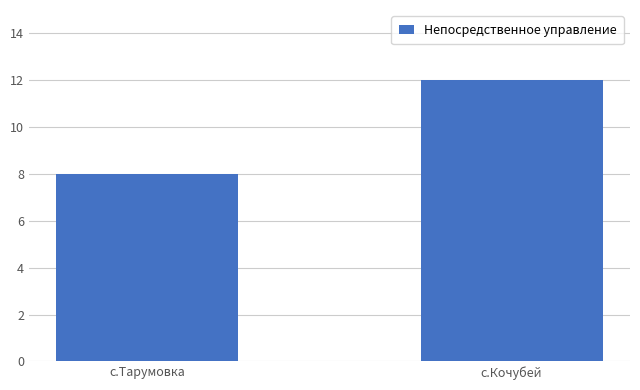

What is the difference between the values at с.Кочубей and с.Тарумовка?

4